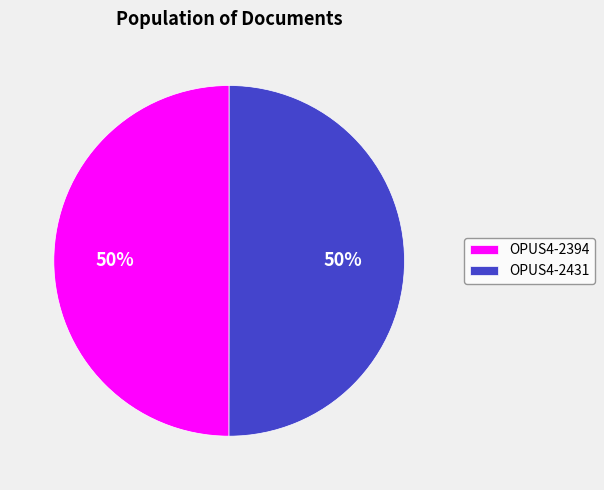

What percentage is the OPUS4-2394 slice, to the nearest percent?

50%